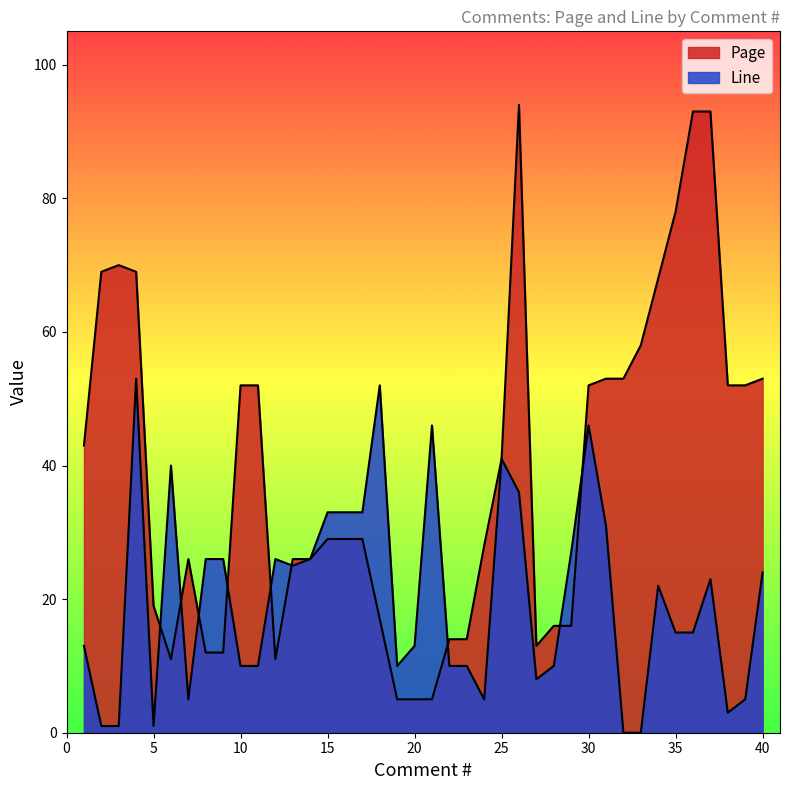

At which category is the sum across all series the highest?

26